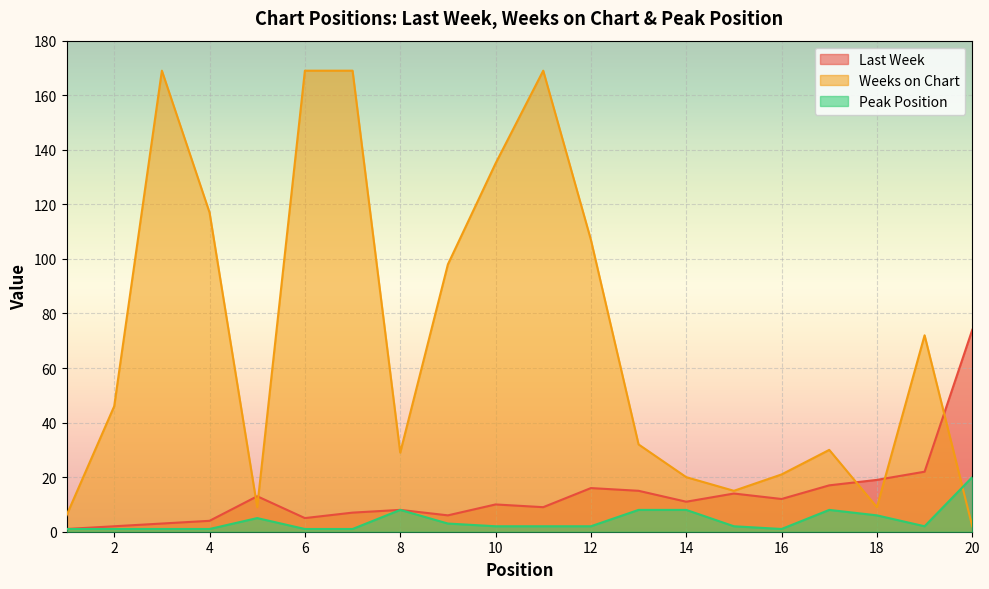

What is the spread (max minus min) of values at 10?

133